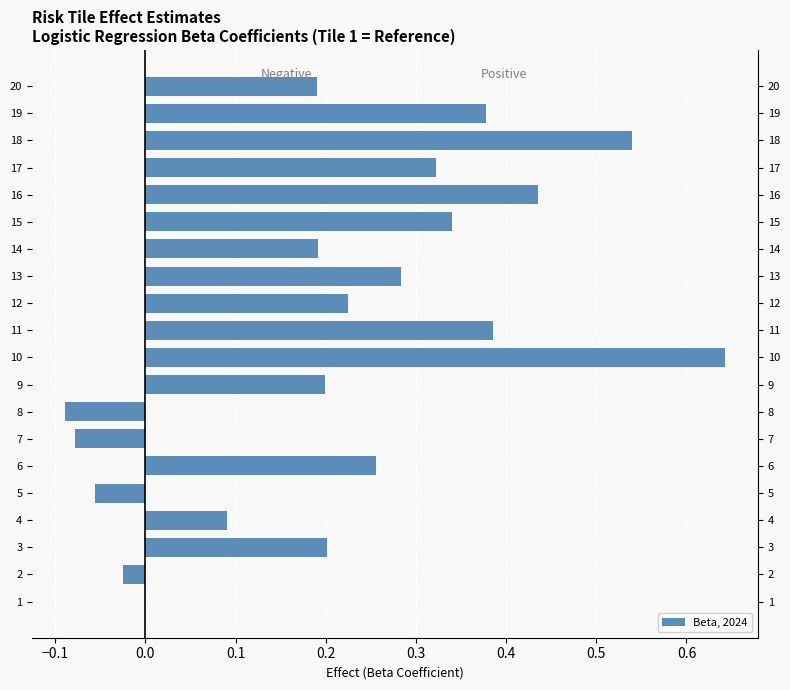

What is the difference between the maximum and minimum values in the Positive Effect series?

0.6